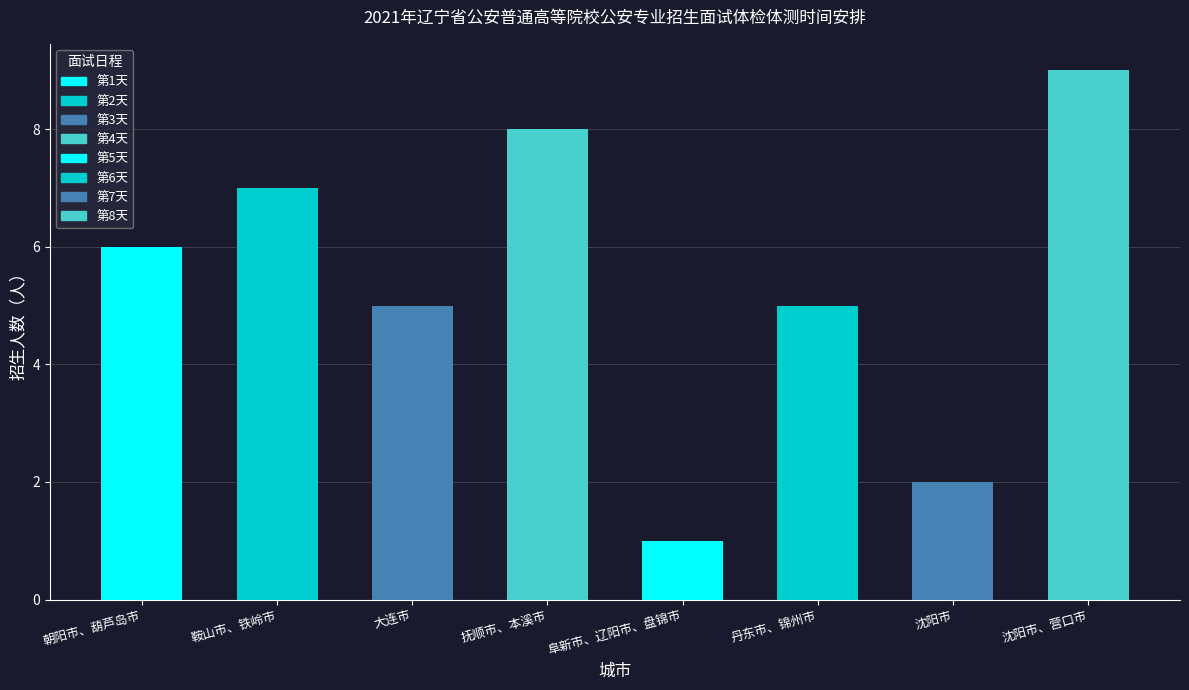

Are the bars horizontal?

No